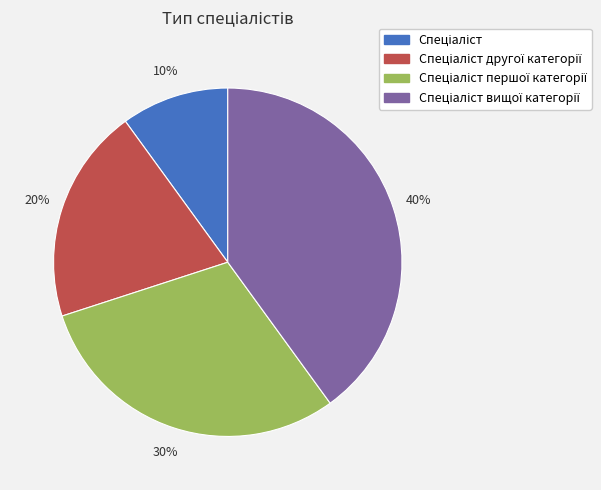

To the nearest percent, what is the difference between the largest and smallest slice percentages?

30%